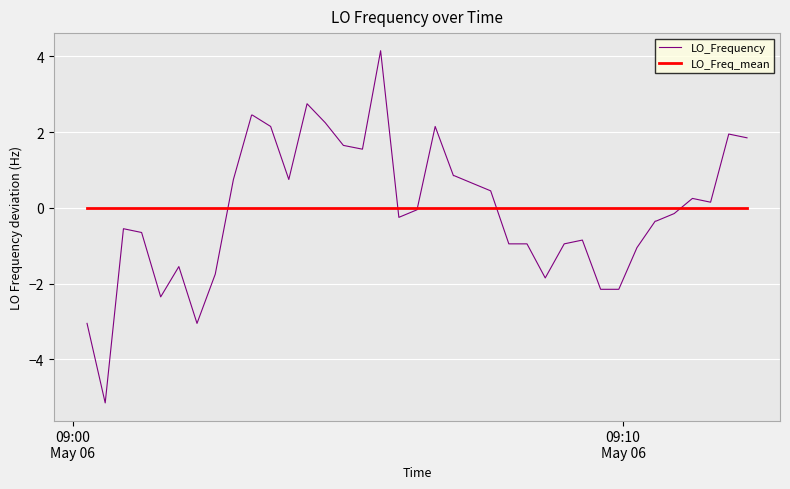

Which series has the widest spread of values?

LO_Frequency